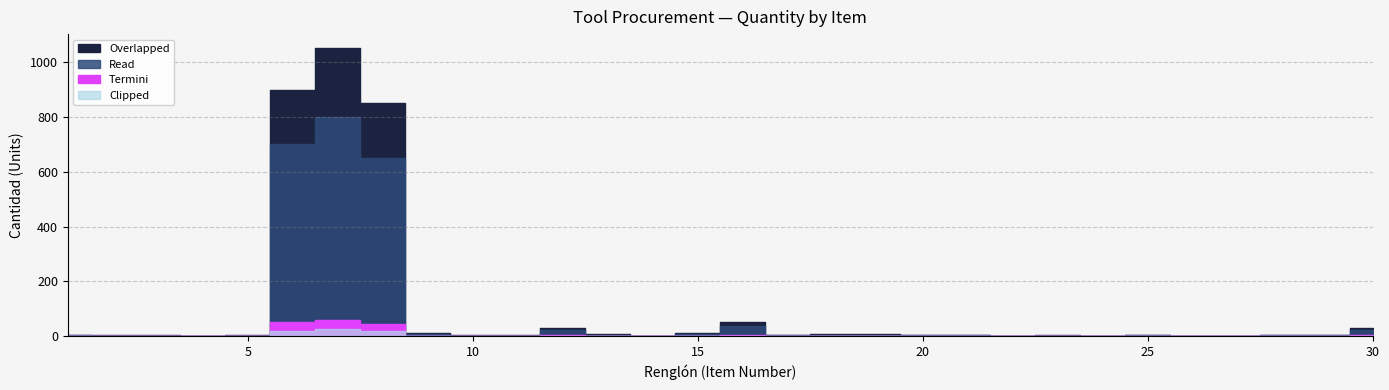

Read the Read value at 25.

4